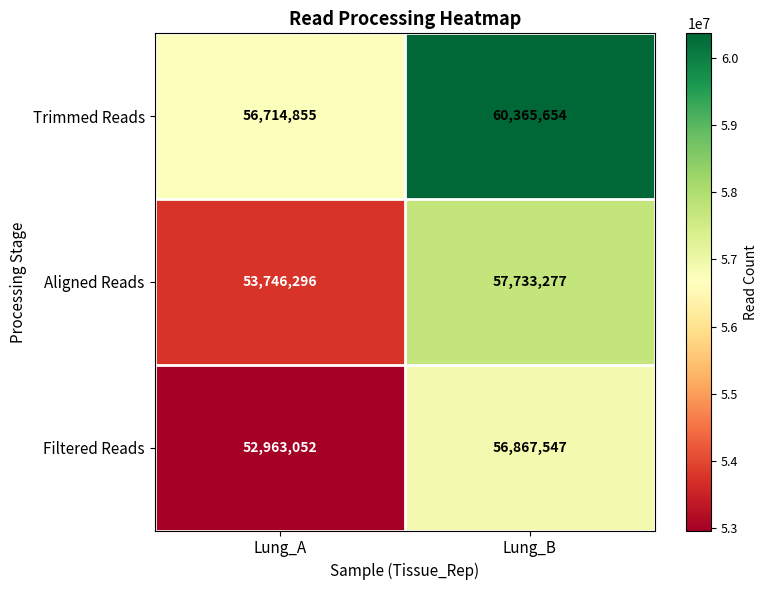

Is it true that Filtered Reads equals 83938278 at Lung_B?

False